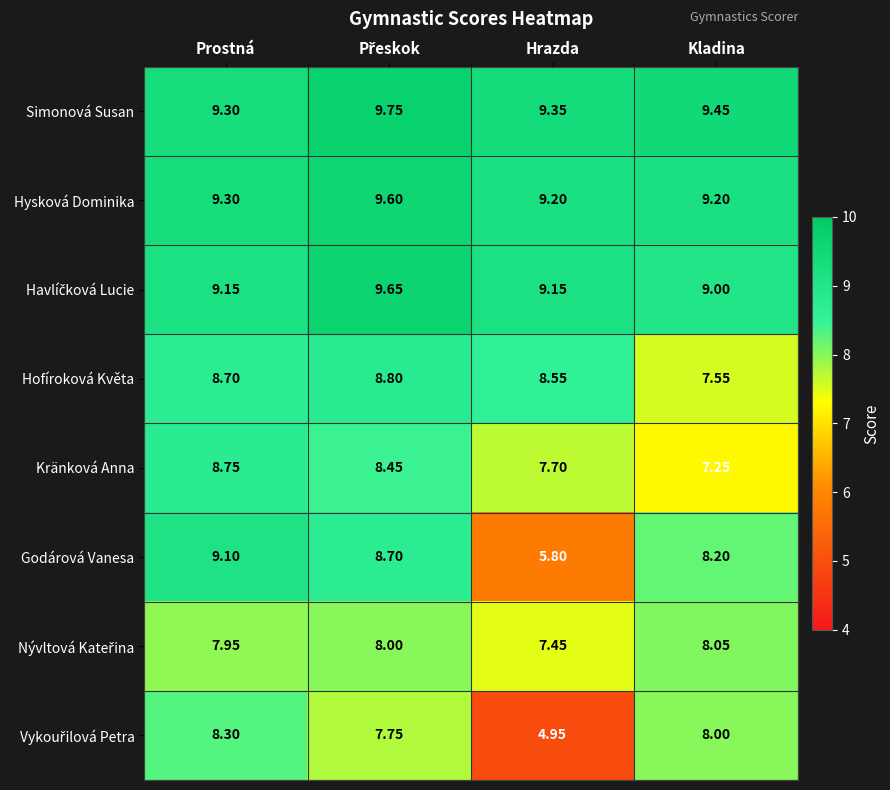

Where does the Hofíroková Květa series first go above 8?

Prostná